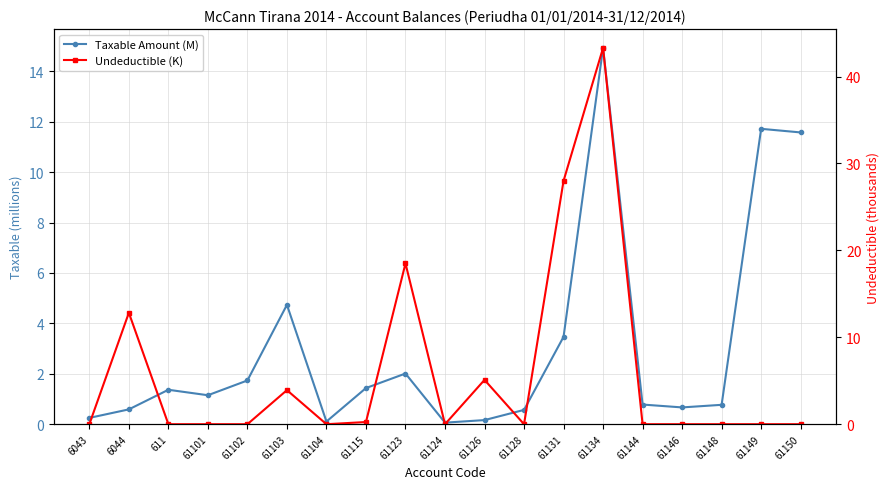

How many data points does each series have?

19